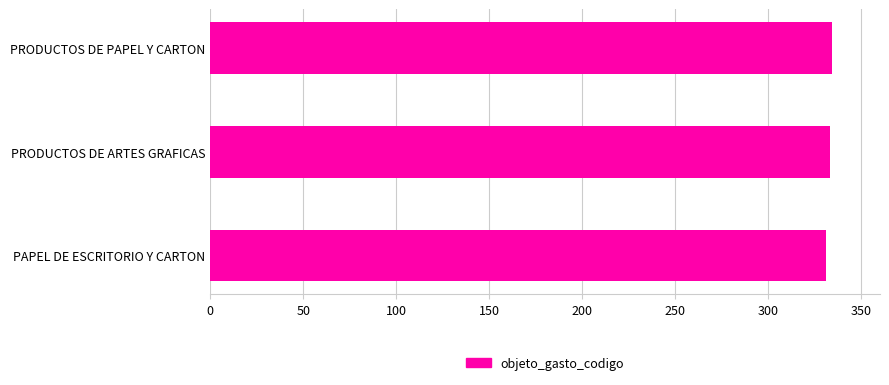

True or false: the data shows 116 at PRODUCTOS DE ARTES GRAFICAS.

False